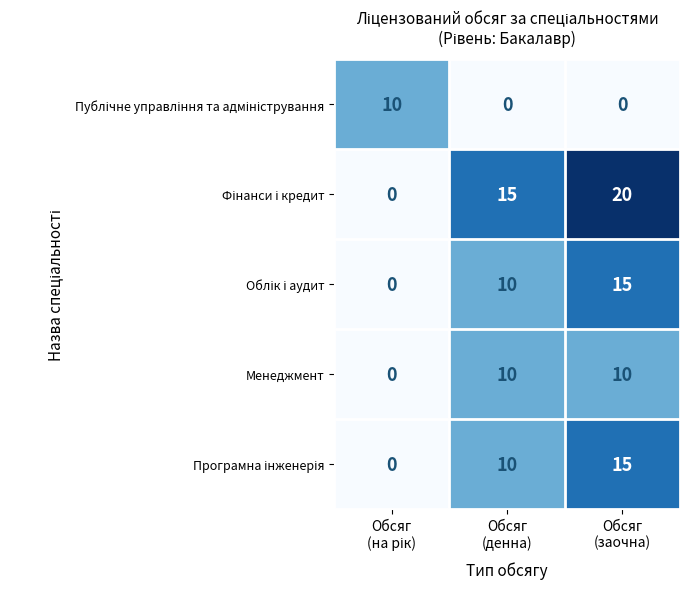

What is the average value of the Менеджмент series?

7